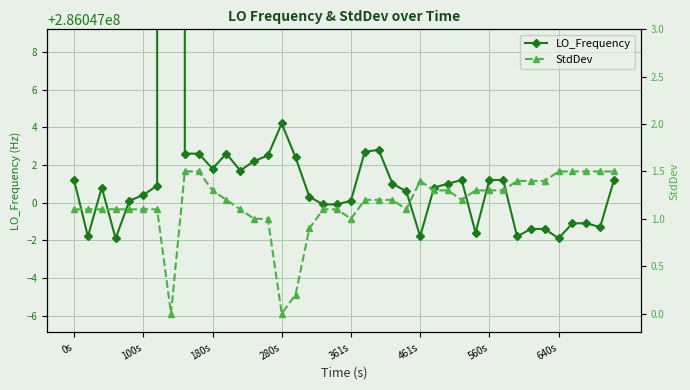

How many series are shown in this chart?

2